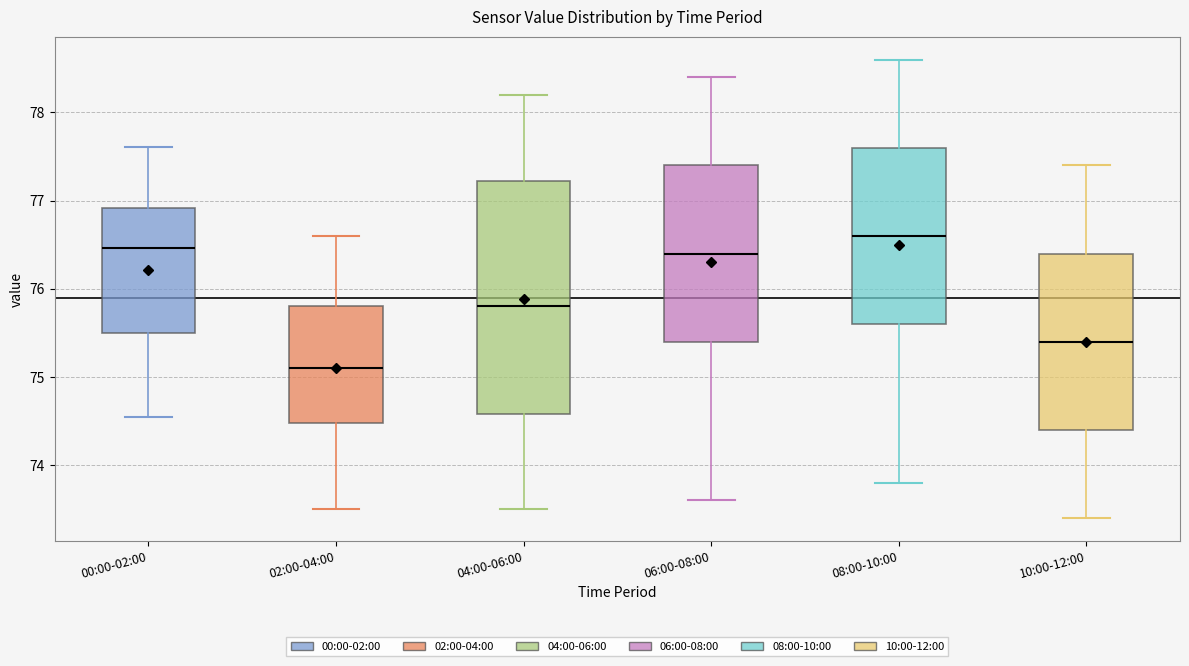

Comparing the boxes themselves (not the whiskers), which one is the tallest?

04:00-06:00